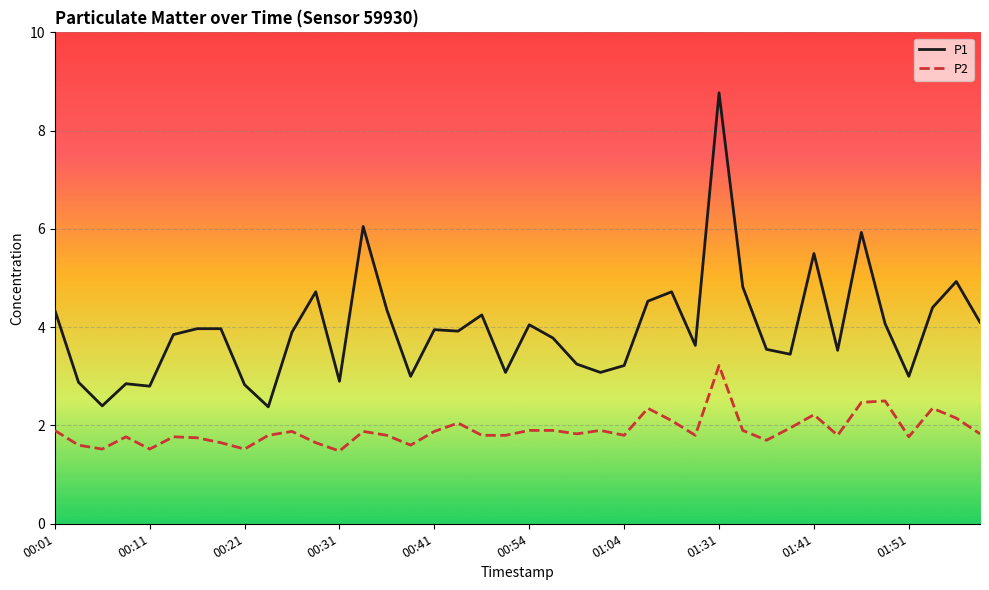

What is the lowest value of the P1 series?

2.4